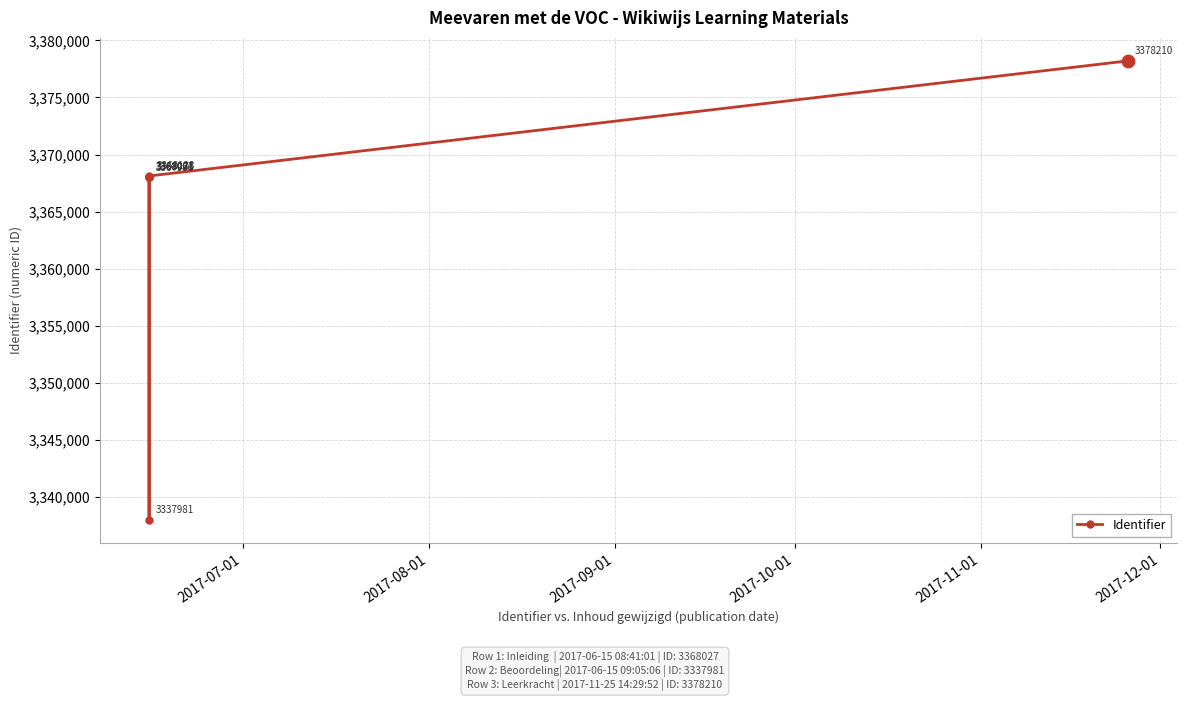

What is the greatest value displayed?

3378210